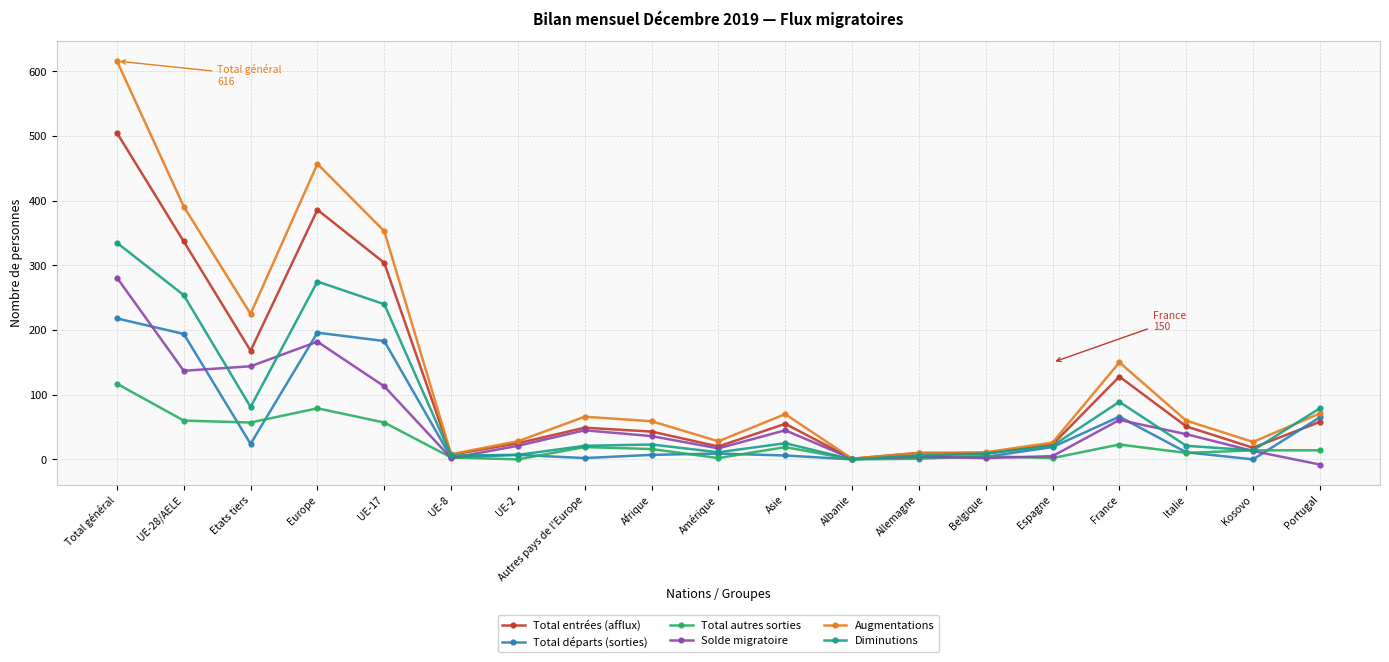

Which series has the widest spread of values?

Augmentations